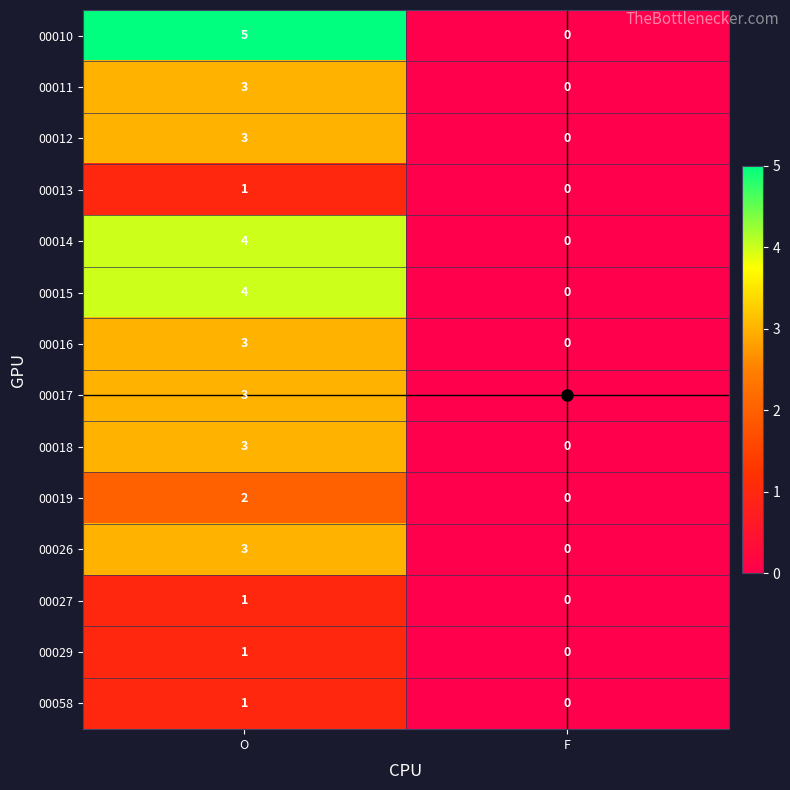

Between O and F, which series saw the biggest shift?

00010